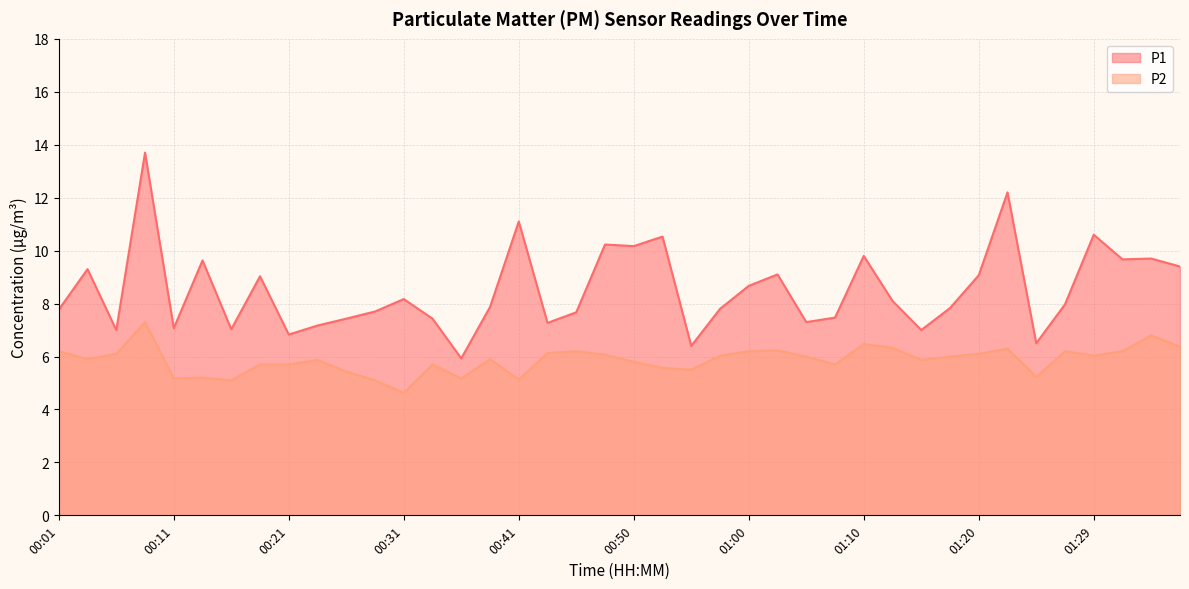

True or false: P1 and P2 cross at least once.

False